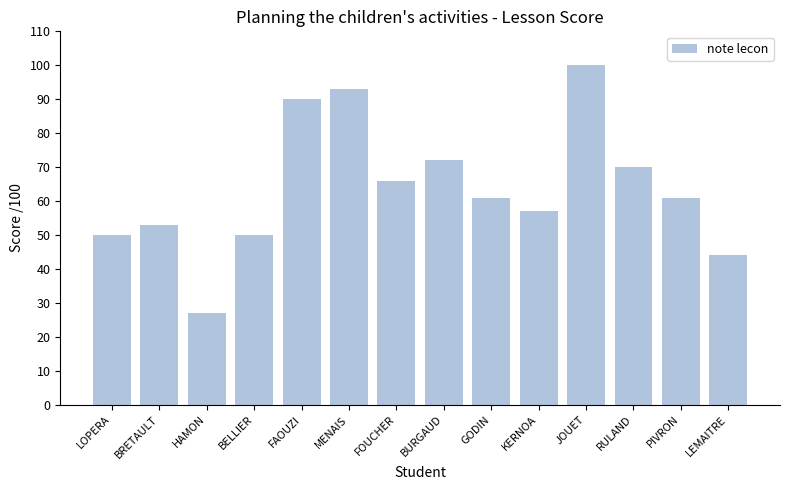

Reading right to left, extract all data points from this chart.

LEMAITRE=44	PIVRON=61	RULAND=70	JOUET=100	KERNOA=57	GODIN=61	BURGAUD=72	FOUCHER=66	MENAIS=93	FAOUZI=90	BELLIER=50	HAMON=27	BRETAULT=53	LOPERA=50